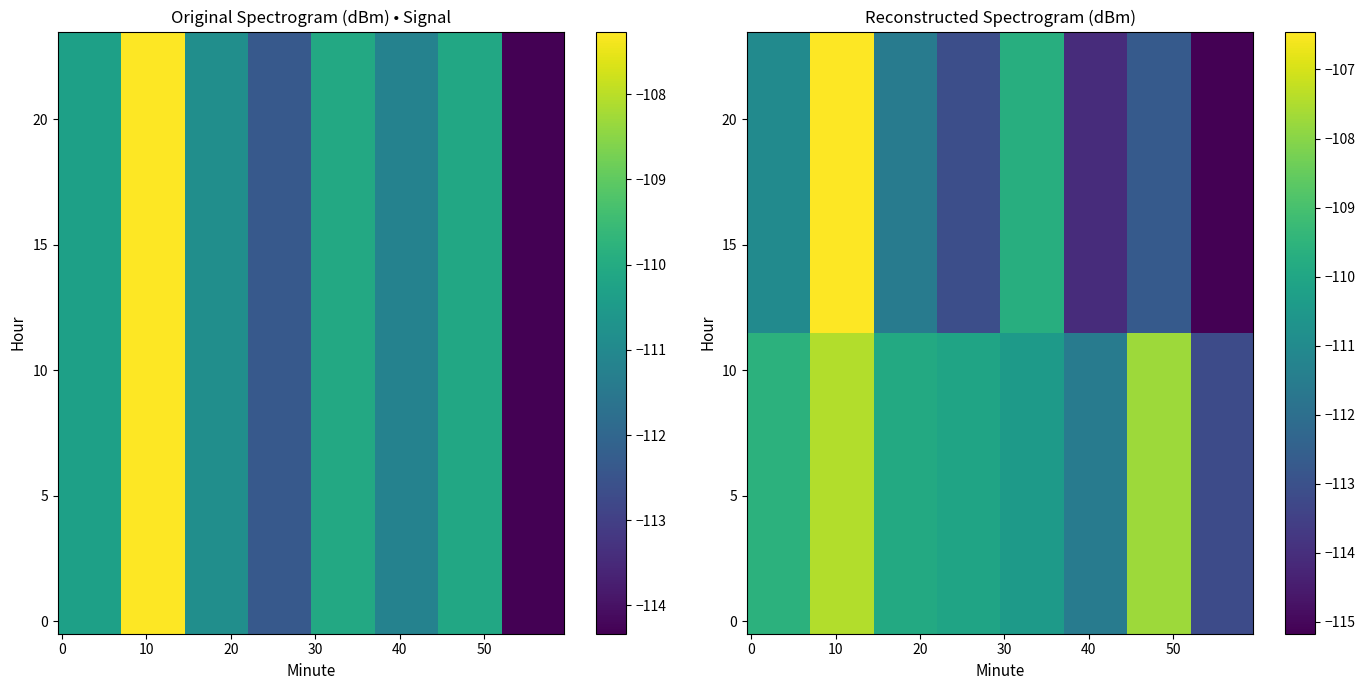

How many categories are shown in the chart?

8